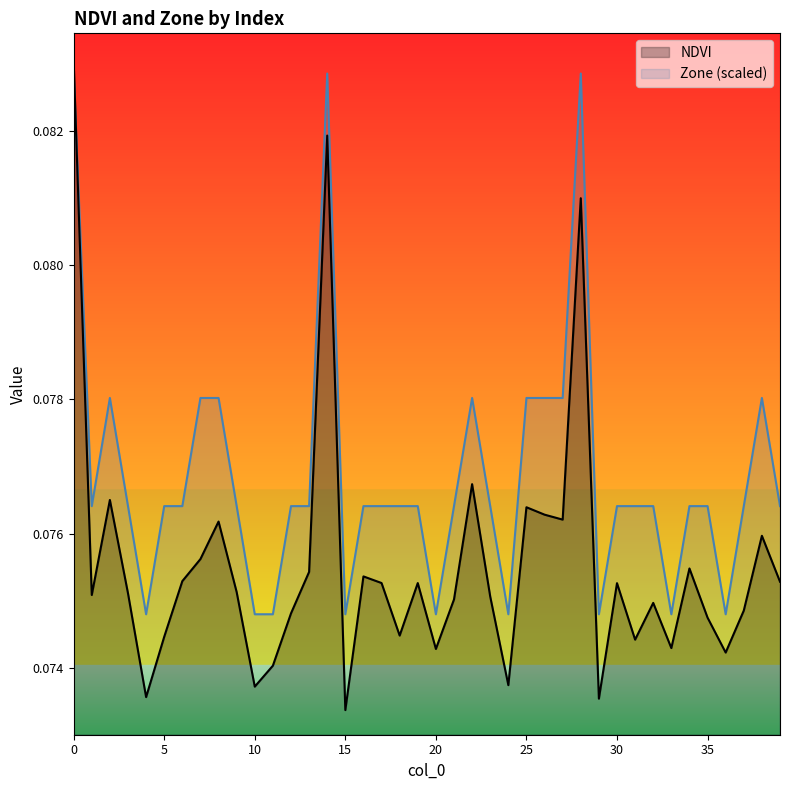

List the series in order of their overall mean, highest first.

Zone (scaled), NDVI